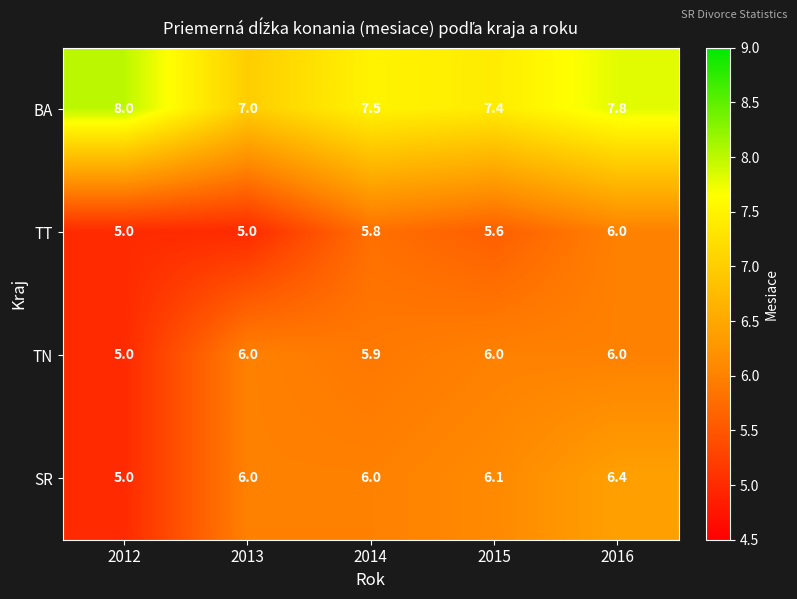

What value does the SR series have at 2014?

6.0